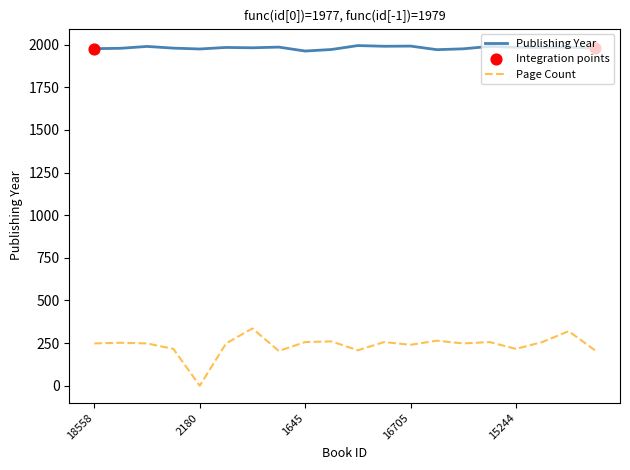

Which series has the largest total across all categories?

Publishing Year